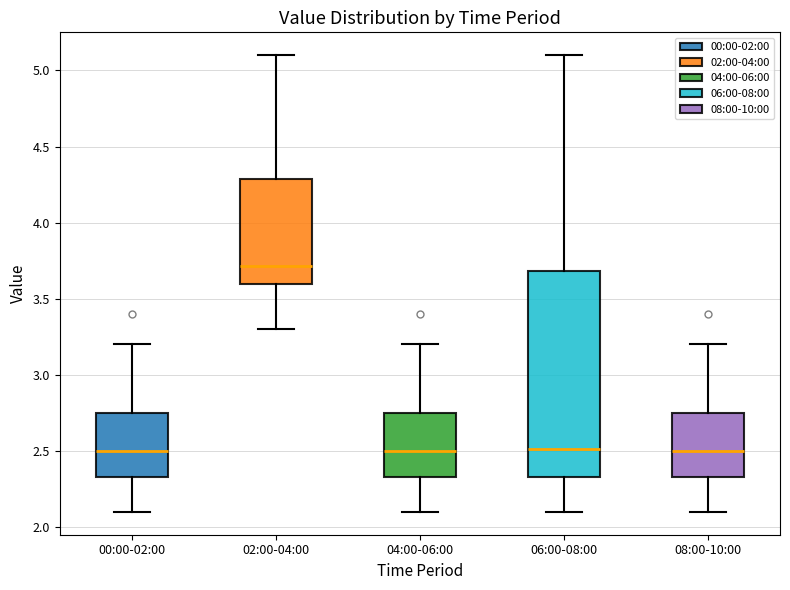

Reading left to right, transcribe this box plot: for each box, give where its median line is, the range the box spans, and where its two whiskers end, as read against the y-axis. The values are not printed on the chart, so give them approximately, as read against the axis.

00:00-02:00: median 2.50, box 2.35 to 2.75, whiskers 2.10 to 3.20
02:00-04:00: median 3.70, box 3.60 to 4.30, whiskers 3.30 to 5.10
04:00-06:00: median 2.50, box 2.35 to 2.75, whiskers 2.10 to 3.20
06:00-08:00: median 2.50, box 2.35 to 3.70, whiskers 2.10 to 5.10
08:00-10:00: median 2.50, box 2.35 to 2.75, whiskers 2.10 to 3.20